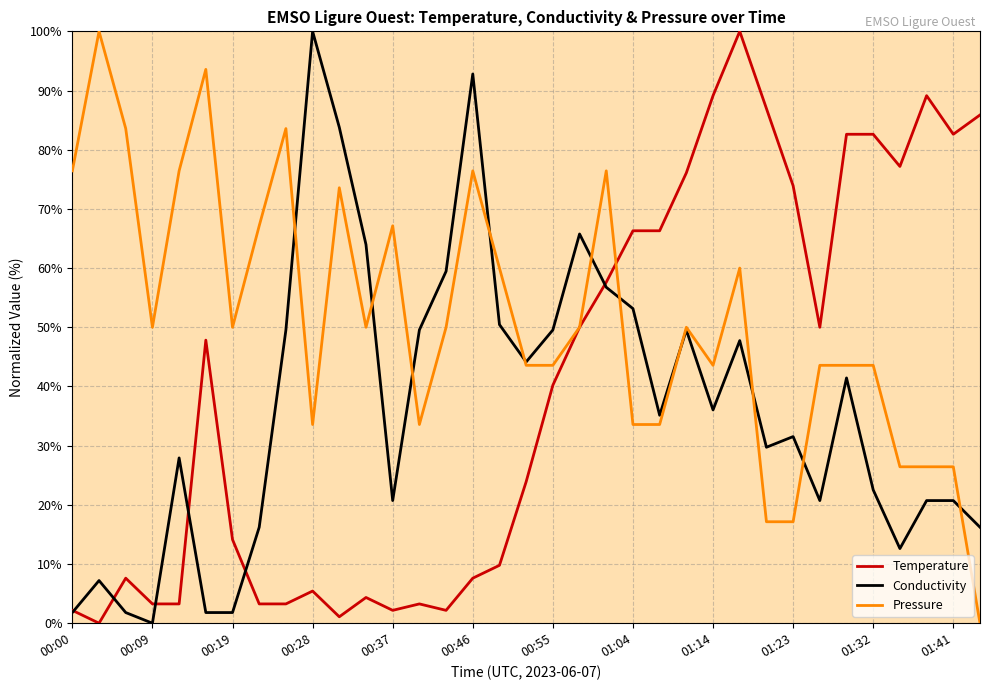

True or false: Temperature has more than 1 points higher than both neighbors.

True